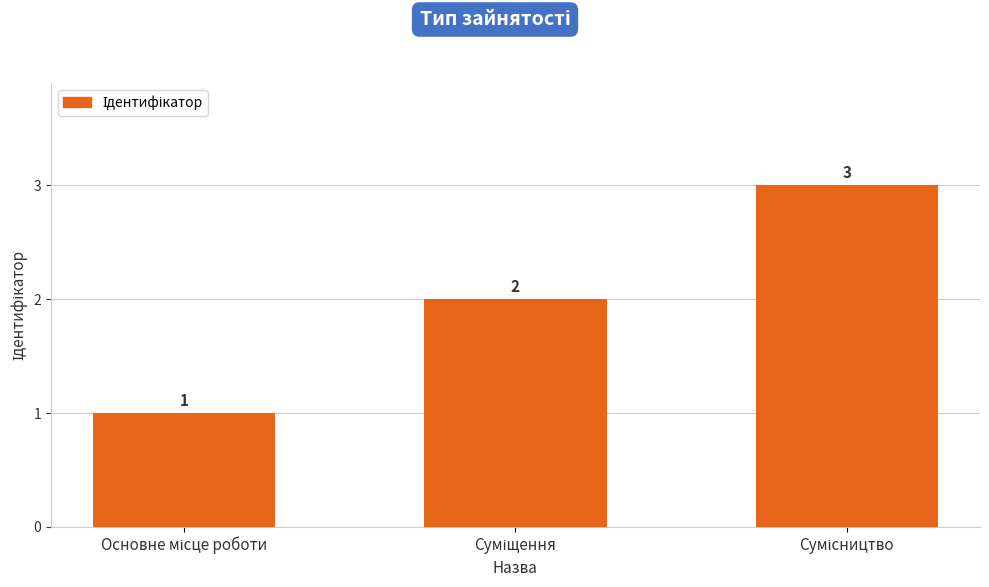

What is the sum of all values?

6